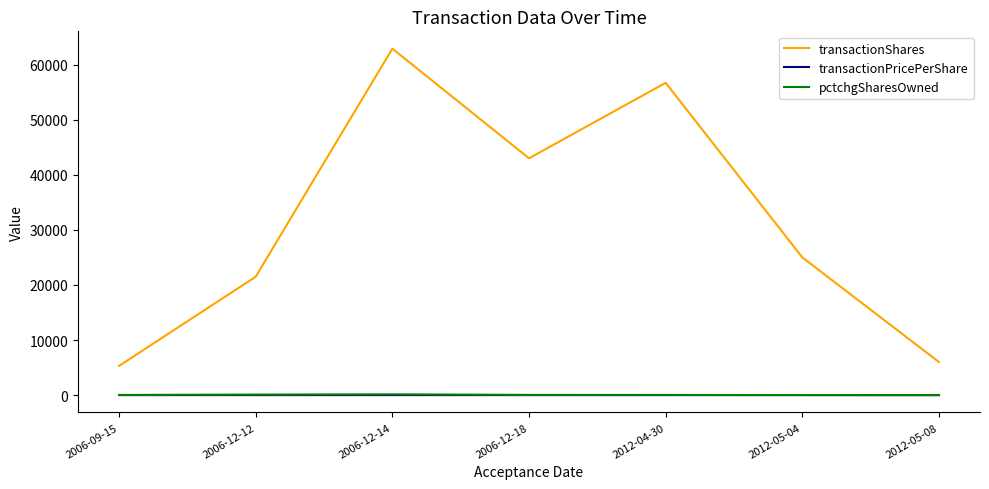

What is the highest value of the transactionShares series?

62904.0